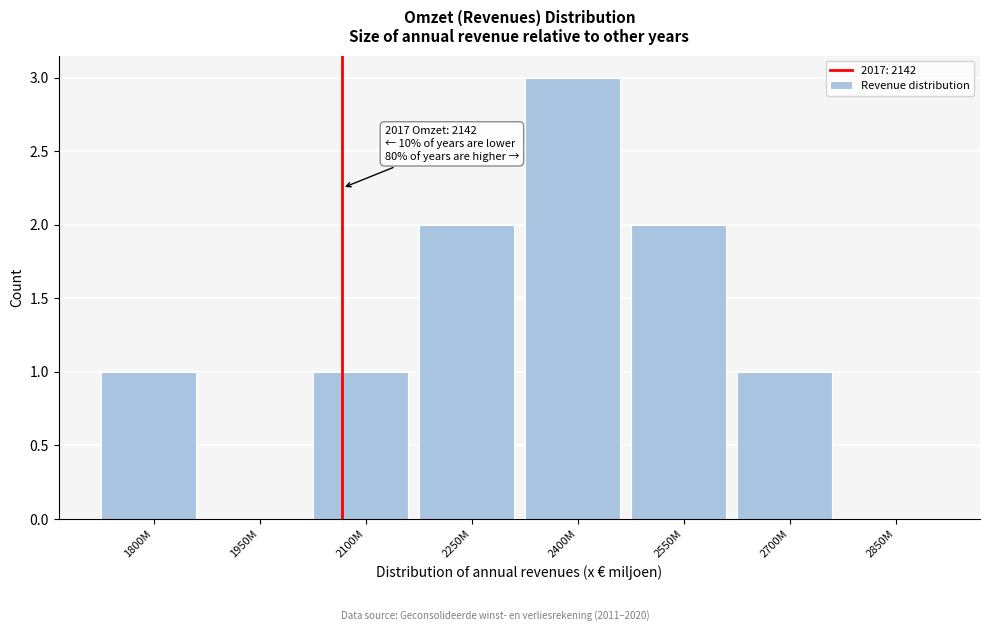

Reading left to right, list all the values displayed in this chart.

1800M=1	1950M=0	2100M=1	2250M=2	2400M=3	2550M=2	2700M=1	2850M=0